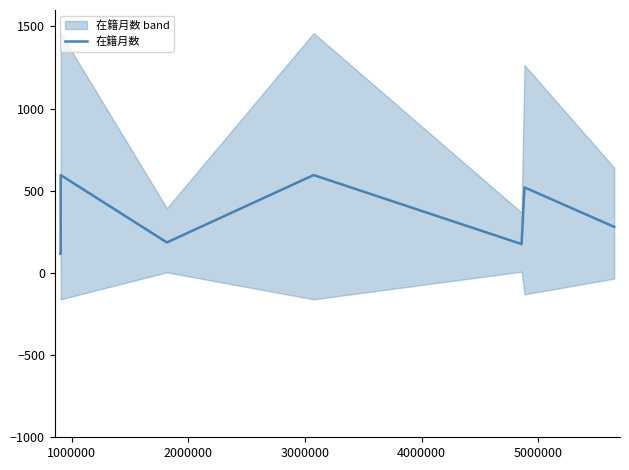

The value at 3000000 is 595.6. True or false?

True